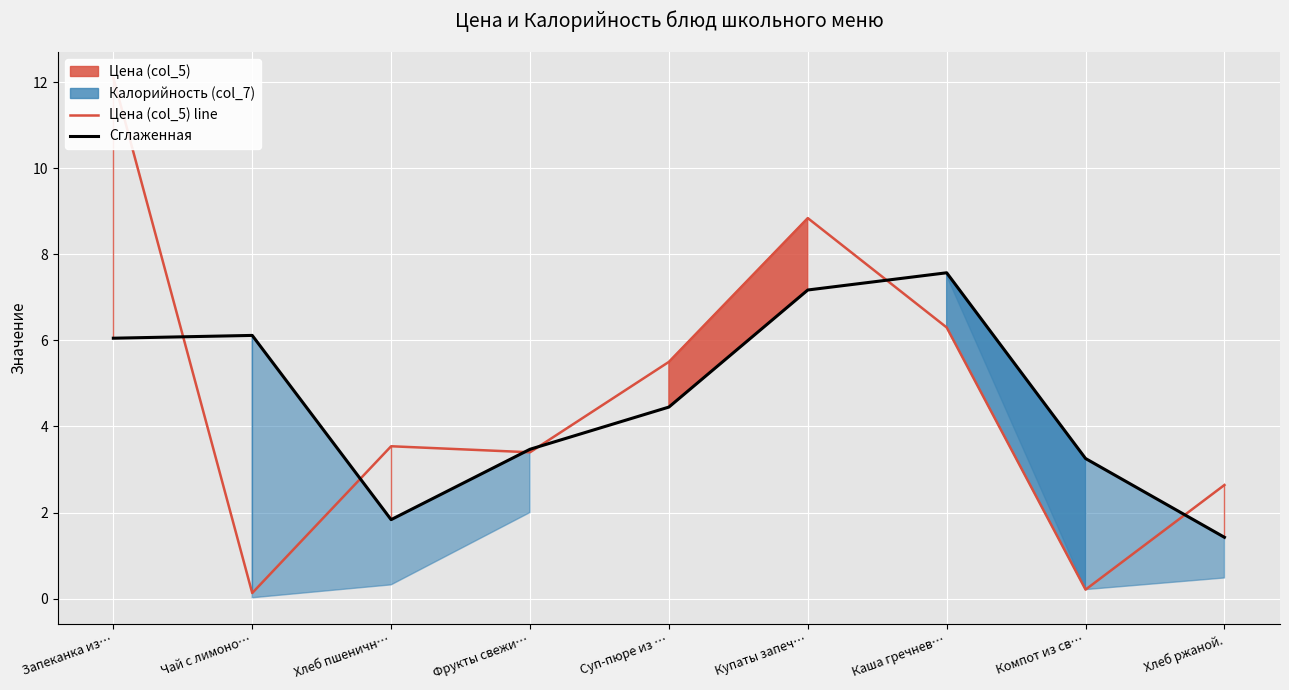

Is this an area chart (filled region under the line)?

No